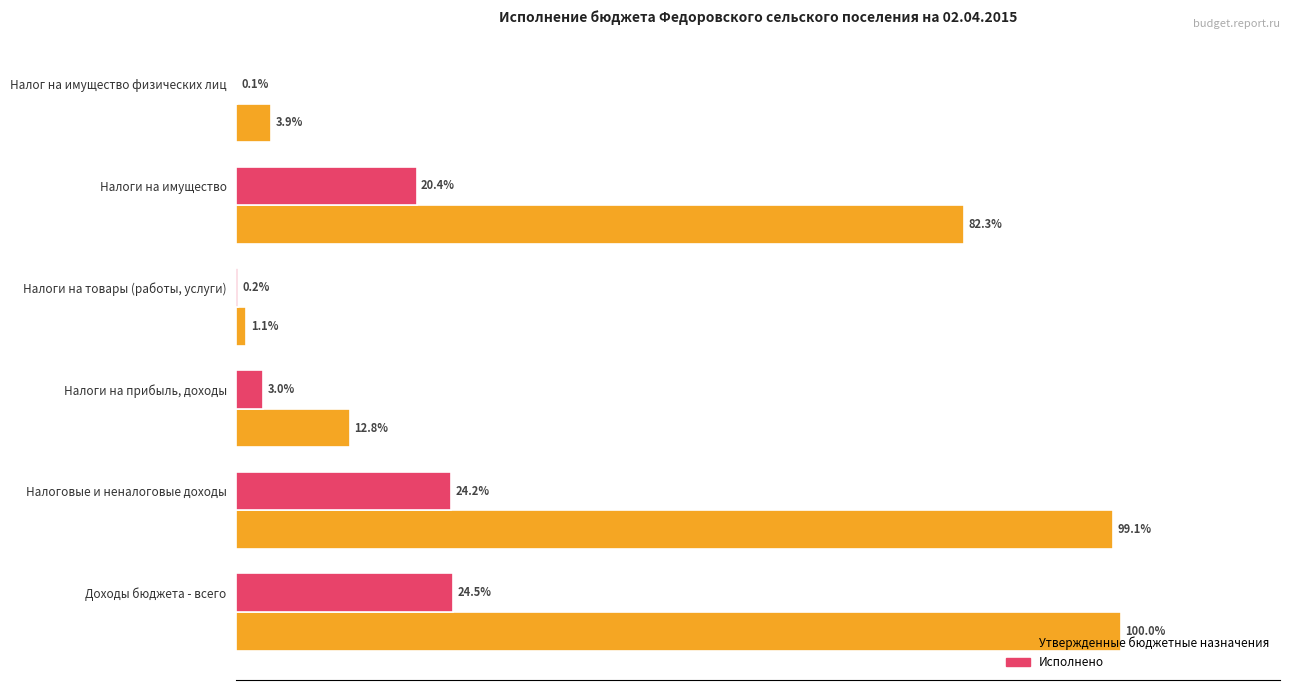

Which series has the largest total across all categories?

Утвержденные бюджетные назначения